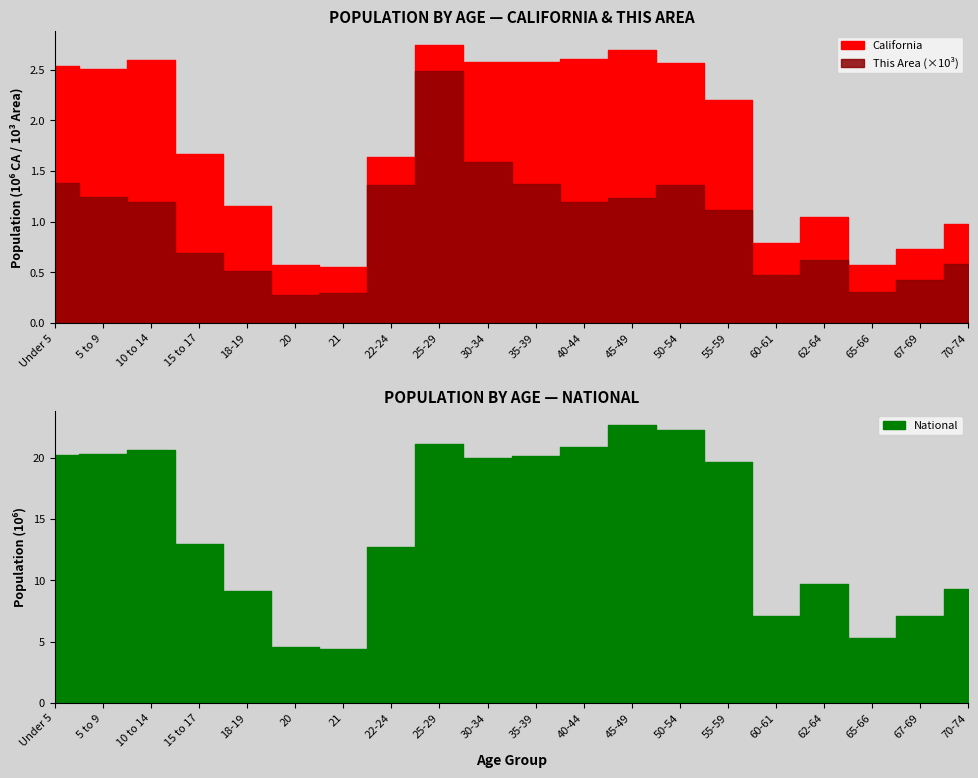

Rank the categories by This Area value from lowest to highest.

20, 21, 65-66, 67-69, 60-61, 18-19, 70-74, 62-64, 15 to 17, 55-59, 40-44, 10 to 14, 45-49, 5 to 9, 22-24, 50-54, 35-39, Under 5, 30-34, 25-29